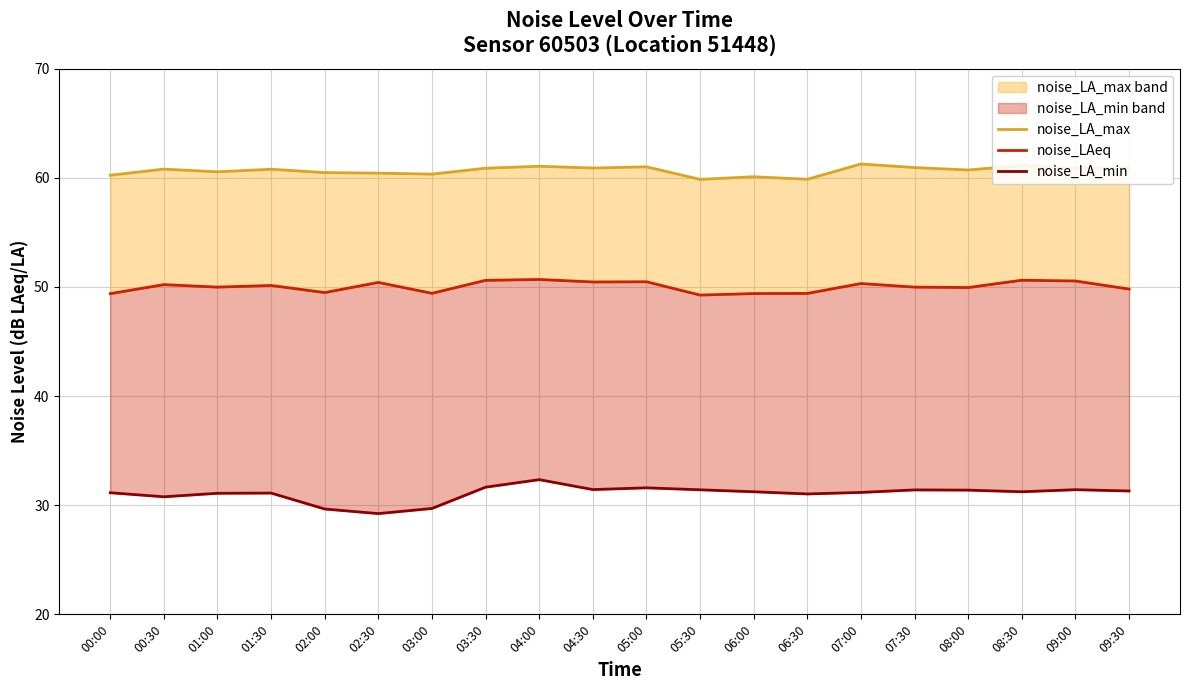

Reading left to right, list all the values displayed in this chart.

noise_LA_max: 00:00=60.2	00:30=60.8	01:00=60.5	01:30=60.8	02:00=60.5	02:30=60.4	03:00=60.3	03:30=60.9	04:00=61.0	04:30=60.9	05:00=61.0	05:30=59.9	06:00=60.1	06:30=59.9	07:00=61.3	07:30=60.9	08:00=60.7	08:30=61.1	09:00=60.9	09:30=60.9
noise_LAeq: 00:00=49.4	00:30=50.2	01:00=50.0	01:30=50.1	02:00=49.5	02:30=50.4	03:00=49.4	03:30=50.6	04:00=50.7	04:30=50.5	05:00=50.5	05:30=49.2	06:00=49.4	06:30=49.4	07:00=50.3	07:30=50.0	08:00=49.9	08:30=50.6	09:00=50.5	09:30=49.8
noise_LA_min: 00:00=31.1	00:30=30.8	01:00=31.1	01:30=31.1	02:00=29.6	02:30=29.2	03:00=29.7	03:30=31.6	04:00=32.3	04:30=31.4	05:00=31.6	05:30=31.4	06:00=31.2	06:30=31.0	07:00=31.2	07:30=31.4	08:00=31.4	08:30=31.2	09:00=31.4	09:30=31.3